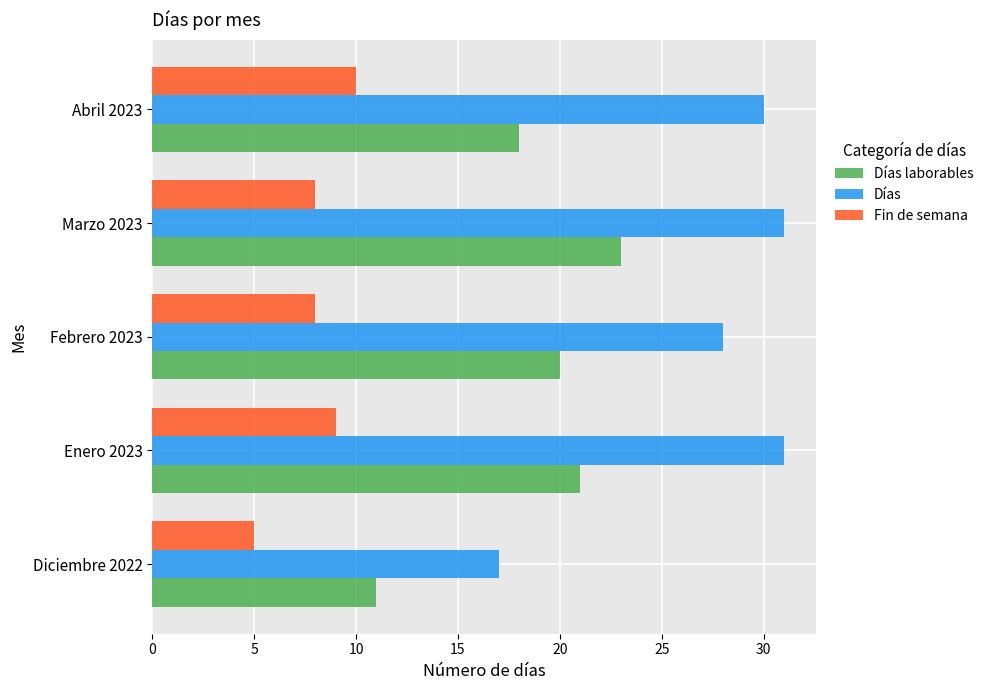

True or false: Días laborables has a value of 11 at Diciembre 2022.

True